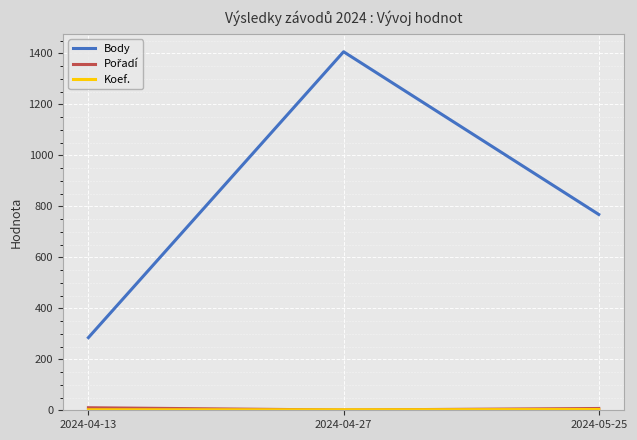

The Body series shows 407 at 2024-05-25. True or false?

False